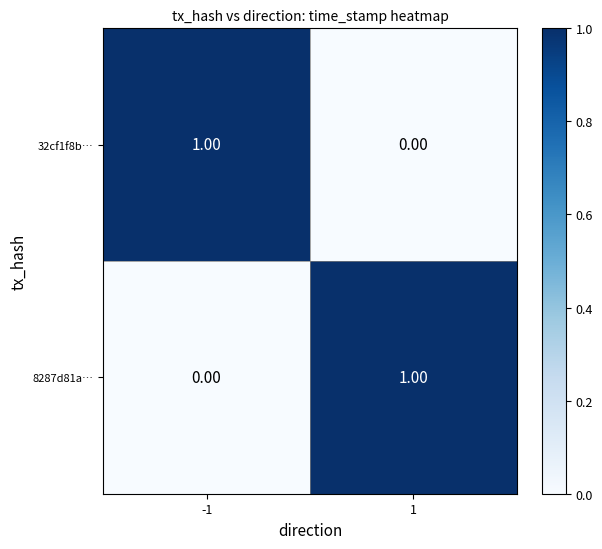

At -1, list the series in order from largest to smallest.

32cf1f8b…, 8287d81a…